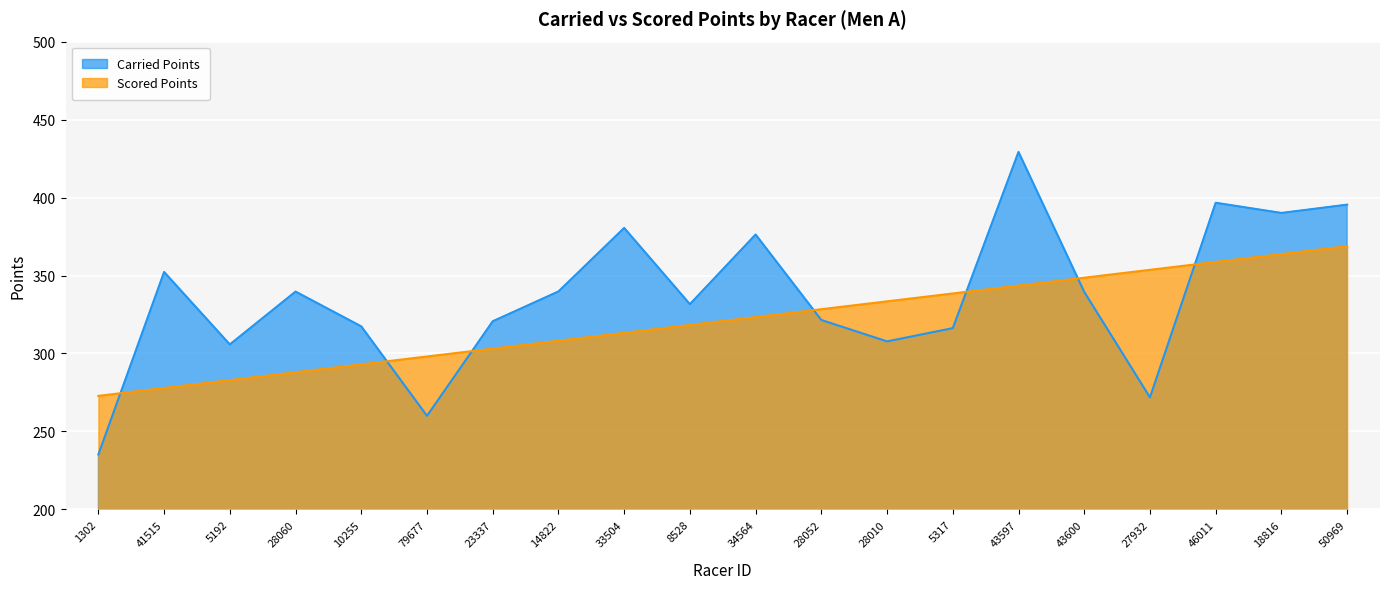

Reading left to right, list all the values displayed in this chart.

Carried Points: 1302=235.2	41515=352.3	5192=305.8	28060=339.7	10255=317.4	79677=260.0	23337=320.6	14822=339.8	33504=380.5	8528=331.6	34564=376.3	28052=321.5	28010=307.7	5317=316.2	43597=429.3	43600=339.5	27932=271.8	46011=396.6	18816=390.1	50969=395.4
Scored Points: 1302=272.8	41515=277.9	5192=282.9	28060=288.0	10255=293.0	79677=298.1	23337=303.1	14822=308.2	33504=313.2	8528=318.3	34564=323.3	28052=328.4	28010=333.4	5317=338.5	43597=343.5	43600=348.6	27932=353.6	46011=358.7	18816=363.8	50969=368.8